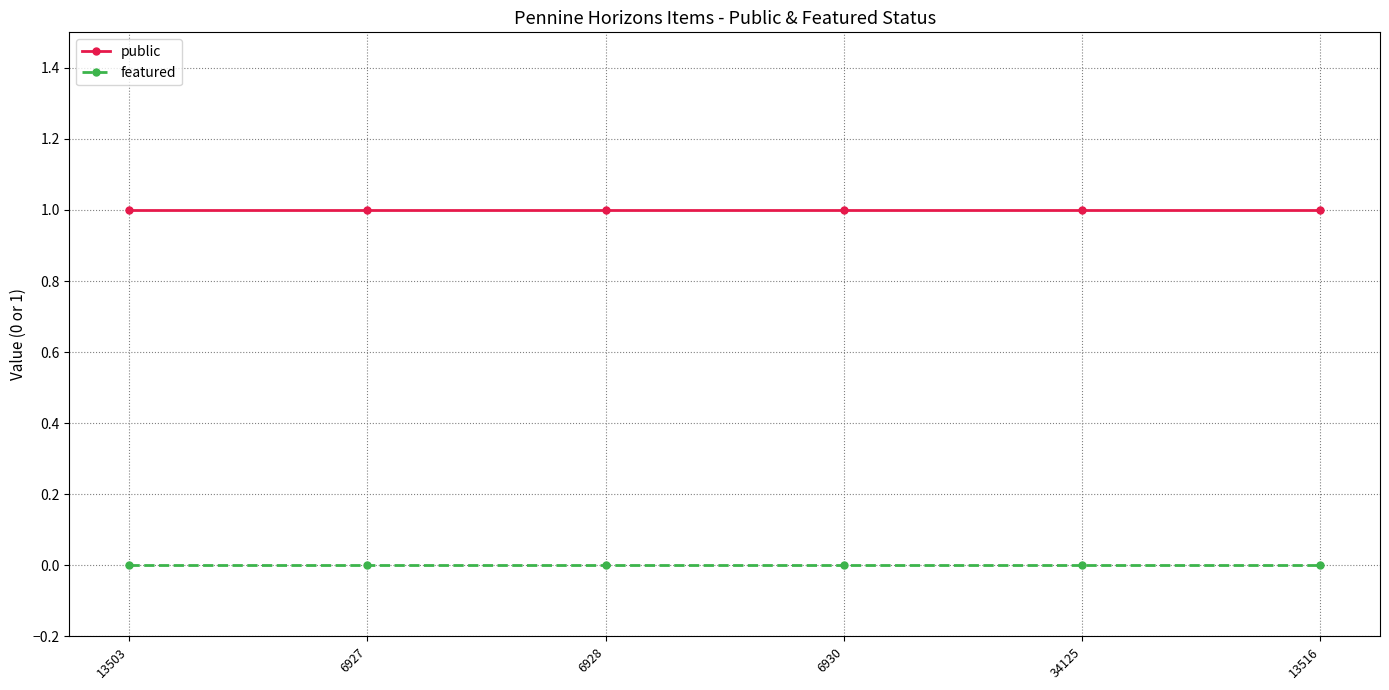

Reading right to left, transcribe all the data shown in this chart.

public: 13516=1	34125=1	6930=1	6928=1	6927=1	13503=1
featured: 13516=0	34125=0	6930=0	6928=0	6927=0	13503=0